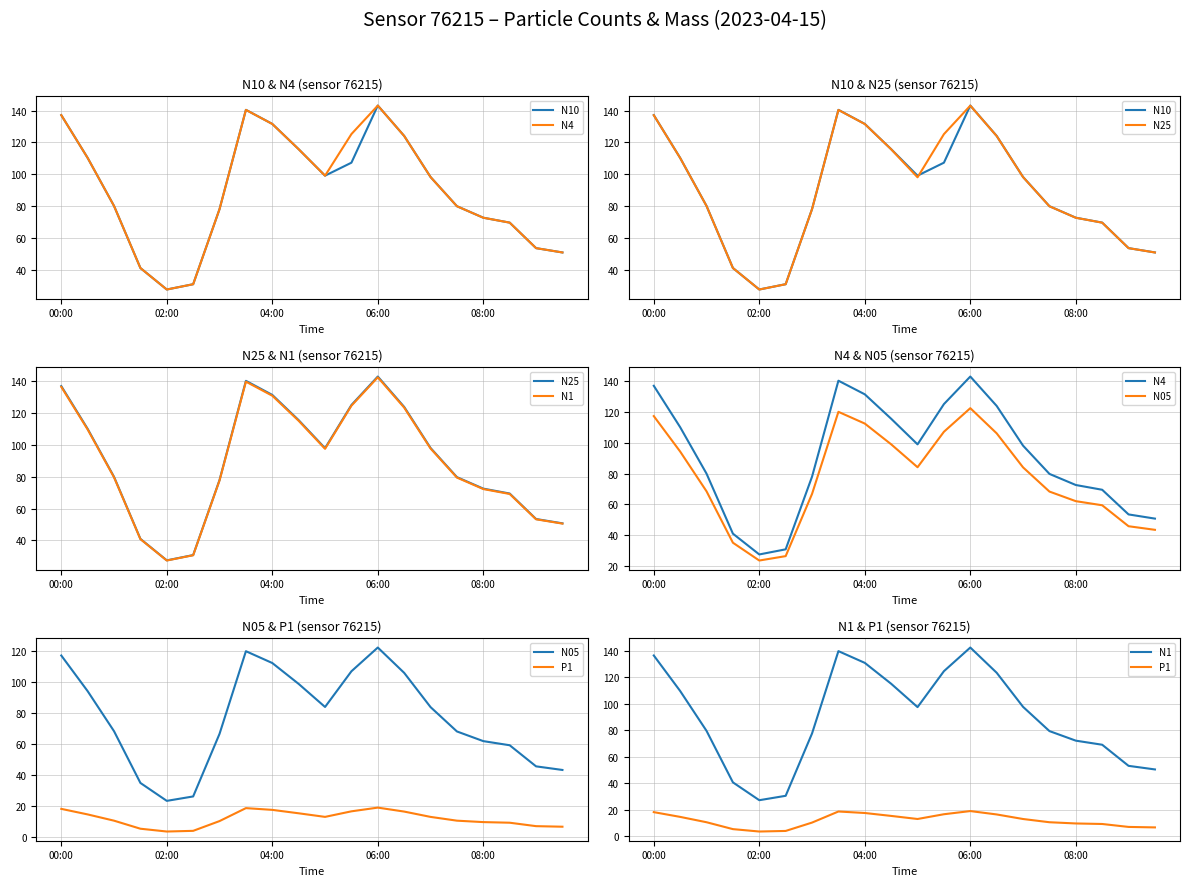

Reading right to left, what are all the values shown in this chart?

N10: 50.7	53.5	69.5	72.6	79.8	98.2	124.0	143.2	107.2	99.0	115.7	131.6	140.4	78.0	30.8	27.4	41.0	80.0	110.2	137.1
N4: 50.7	53.5	69.5	72.6	79.8	98.2	124.0	143.1	125.2	99.0	115.7	131.6	140.4	78.0	30.8	27.4	40.9	80.0	110.2	137.1
N25: 50.7	53.4	69.5	72.5	79.8	98.1	124.0	143.1	125.2	98.0	115.6	131.5	140.4	78.0	30.7	27.4	40.9	80.0	110.2	137.1
N1: 50.5	53.2	69.2	72.3	79.5	97.8	123.5	142.6	124.7	97.6	115.2	131.0	139.9	77.7	30.6	27.3	40.8	79.7	109.8	136.6
N05: 43.4	45.8	59.4	62.1	68.3	84.0	106.2	122.5	107.2	84.1	99.0	112.5	120.2	66.8	26.3	23.5	35.0	68.5	94.3	117.4
P1: 6.8	7.1	9.3	9.8	10.7	13.1	16.6	19.1	16.7	13.1	15.4	17.6	18.8	10.4	4.1	3.7	5.5	10.7	14.7	18.3